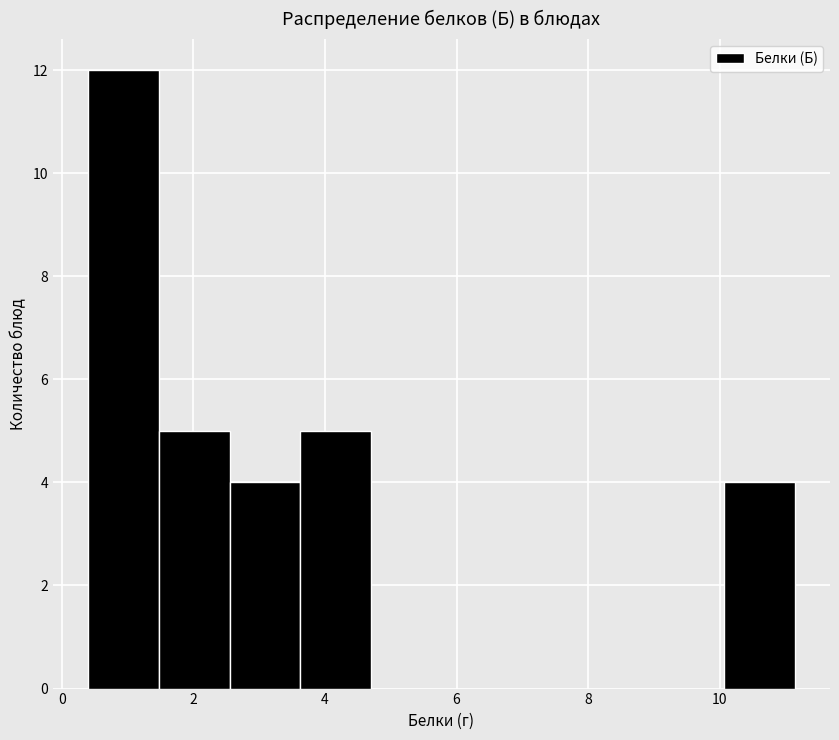

Reading left to right, list every bar in this chart as the range it spans on the x-axis followed by its height. Neither the bar edges nor the heights are printed on the chart, so give them approximately, as read against the axes.

0.4 to 1.4: 12
1.4 to 2.6: 5
2.6 to 3.6: 4
3.6 to 4.6: 5
4.6 to 5.8: 0
5.8 to 6.8: 0
6.8 to 8.0: 0
8.0 to 9.0: 0
9.0 to 10.0: 0
10.0 to 11.2: 4